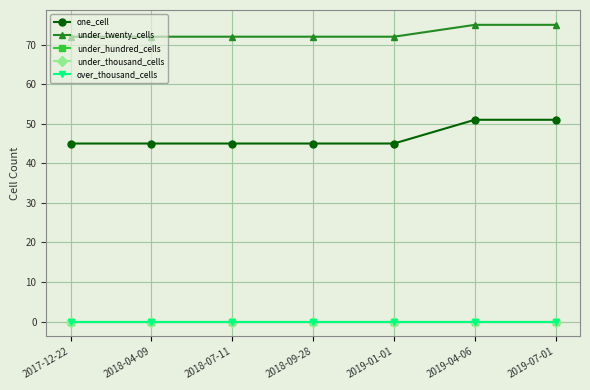

Is this an area chart (filled region under the line)?

No